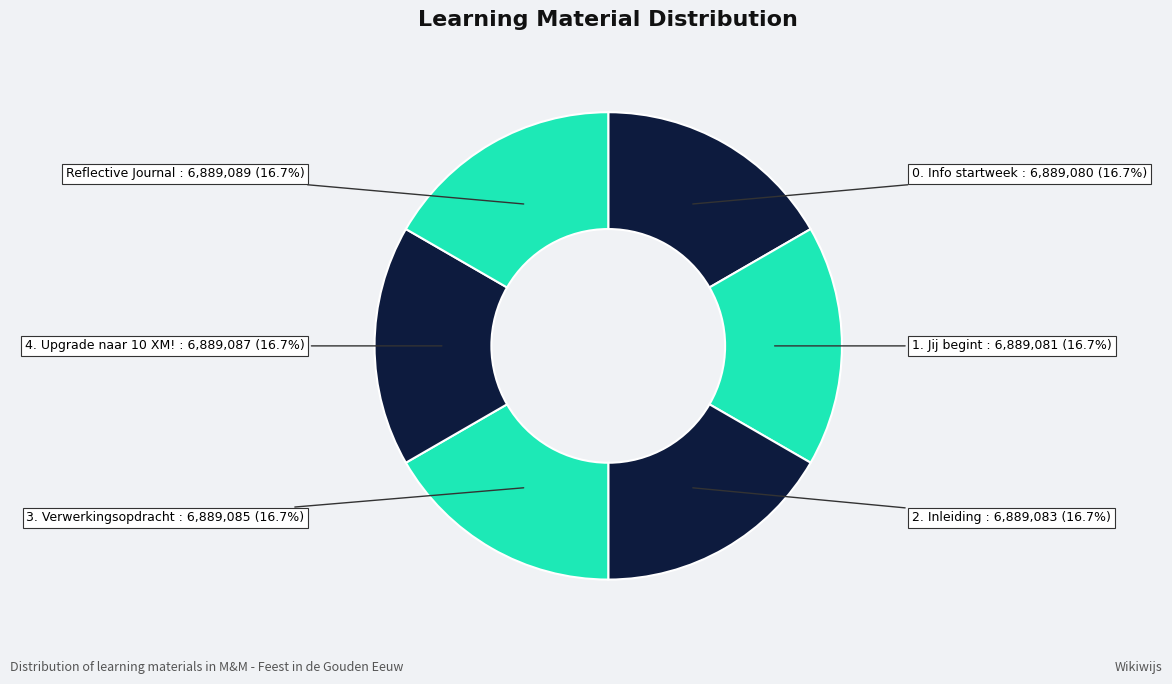

True or false: 2. Inleiding accounts for 17% of the total.

True